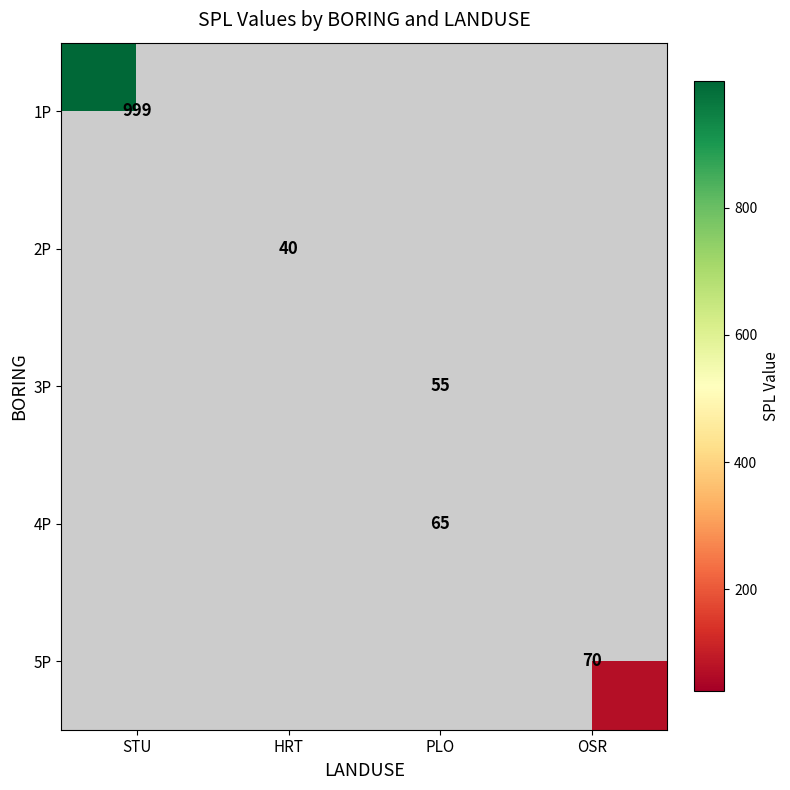

What is the smallest value displayed?

40.0